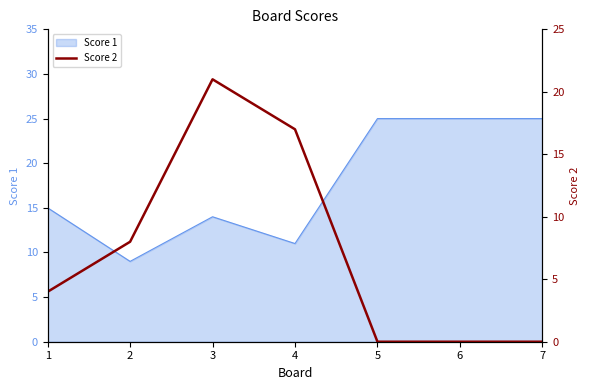

How many lines are shown in the chart?

1